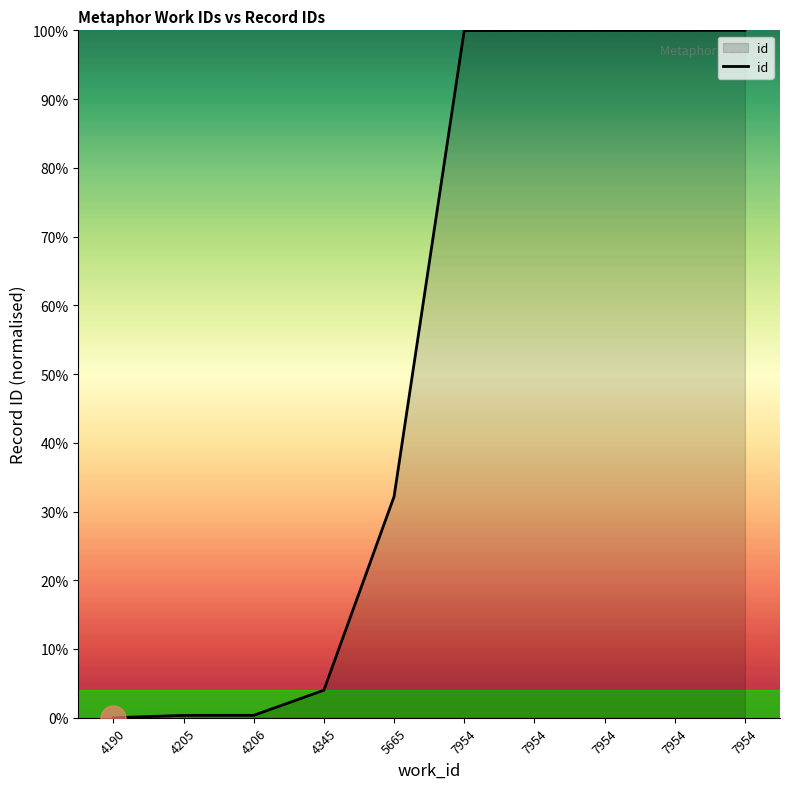

Which label corresponds to the smallest value in the chart?

4190